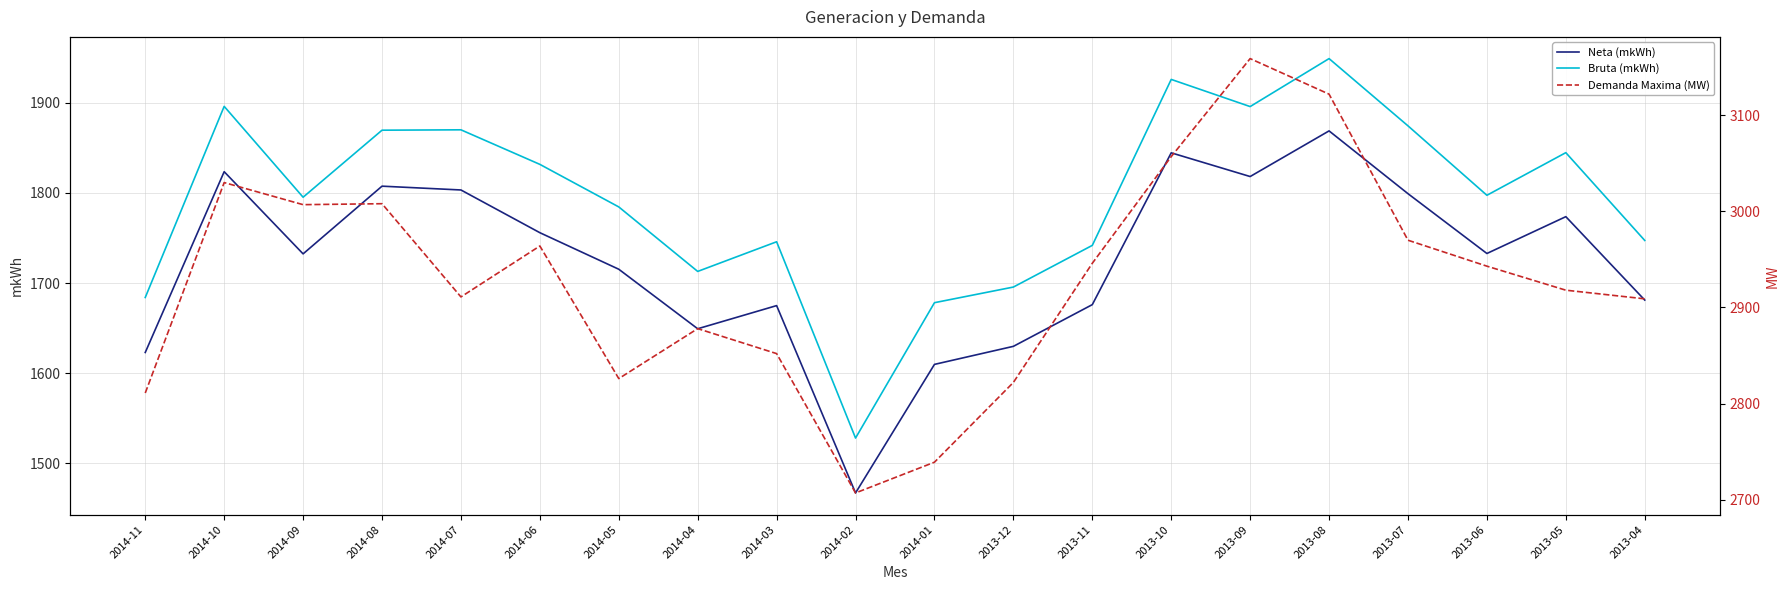

Which series changed the most between 2014-07 and 2013-09?

Demanda Maxima (MW)